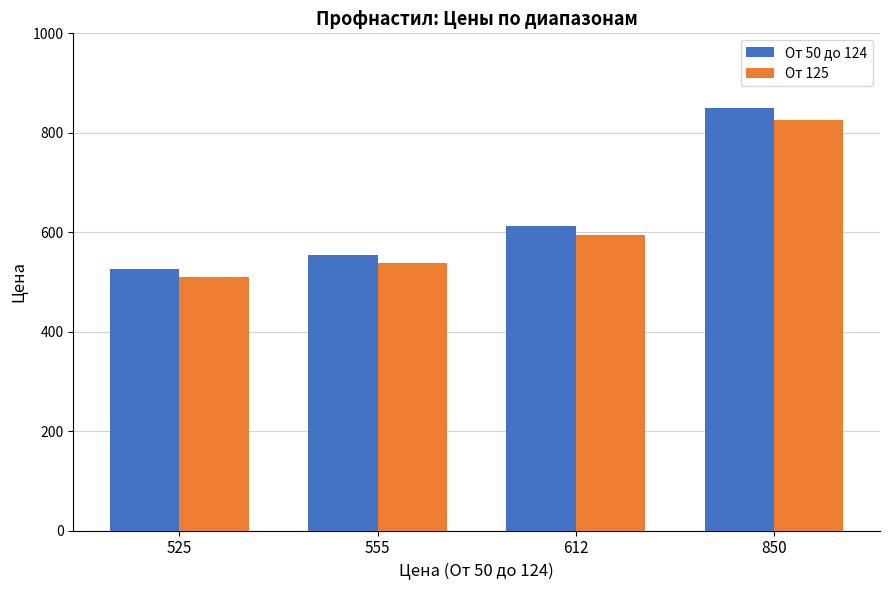

Rank the series by their average value, from lowest to highest.

От 125, От 50 до 124